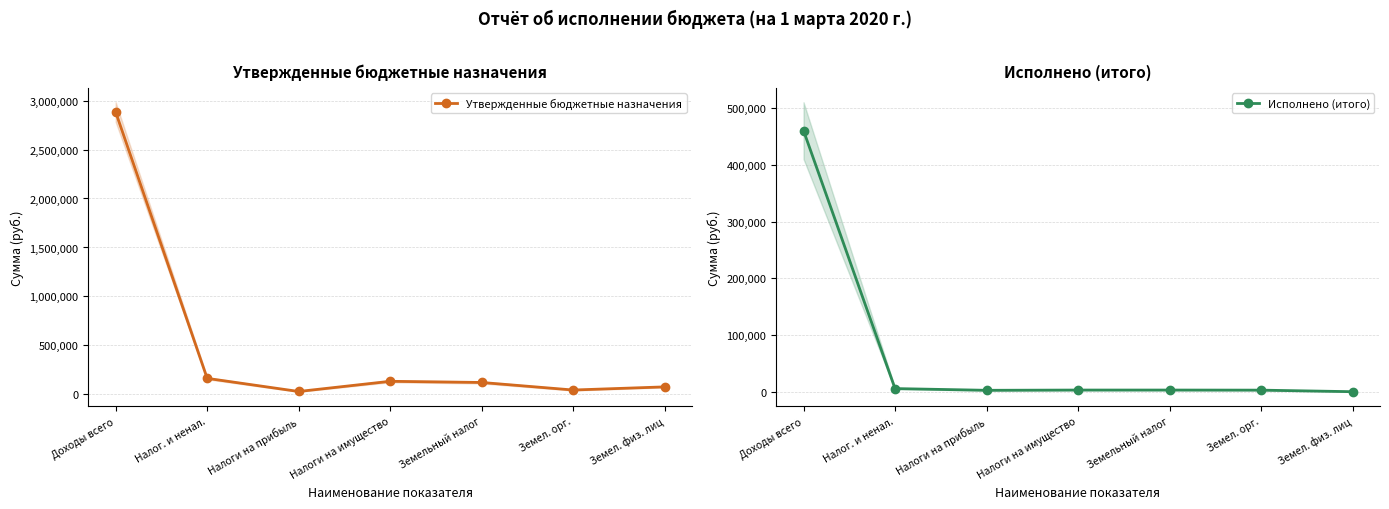

At which label does Утвержденные бюджетные назначения reach its minimum?

Налоги на прибыль